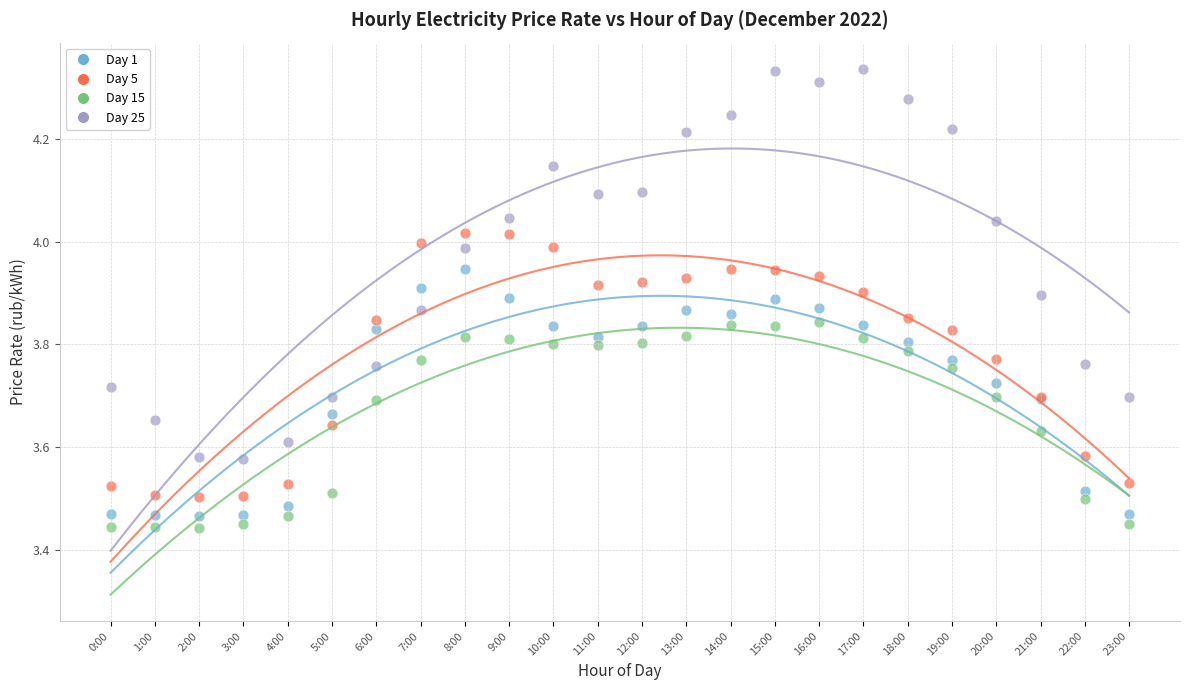

Which series reaches the maximum Y coordinate?

Day 25